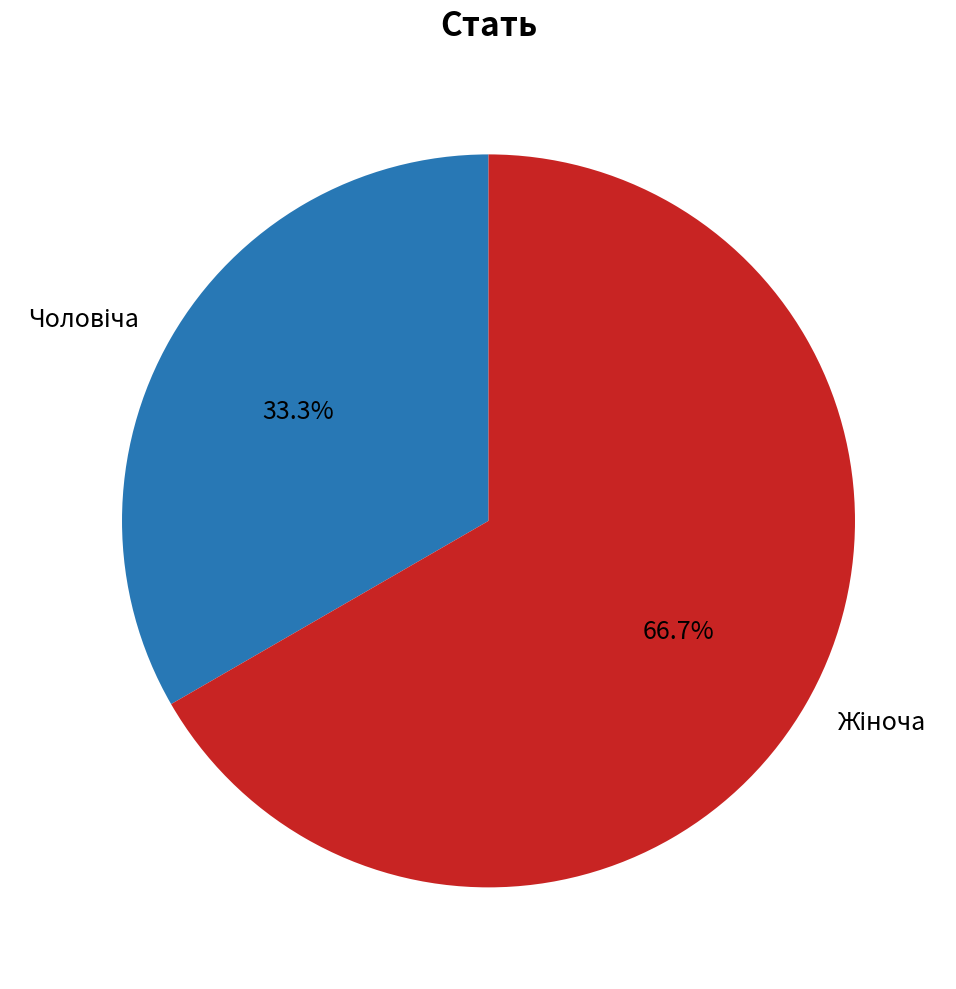

Is there any slice that represents more than half of the pie?

Yes